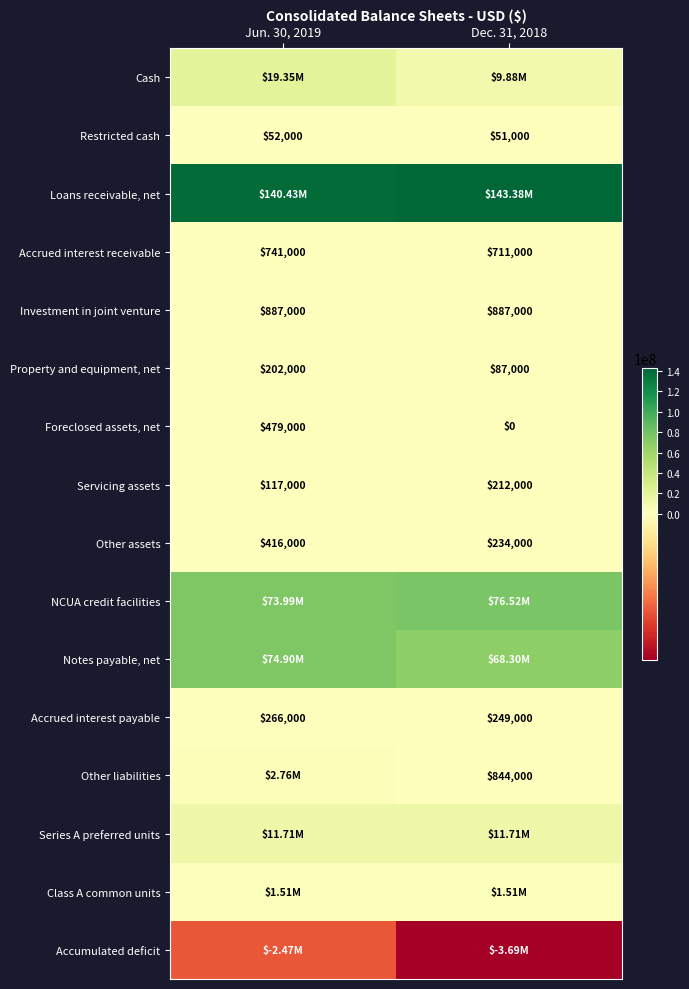

Is the value of Investment in joint venture at Dec. 31, 2018 greater than the value of Other assets at Dec. 31, 2018?

Yes